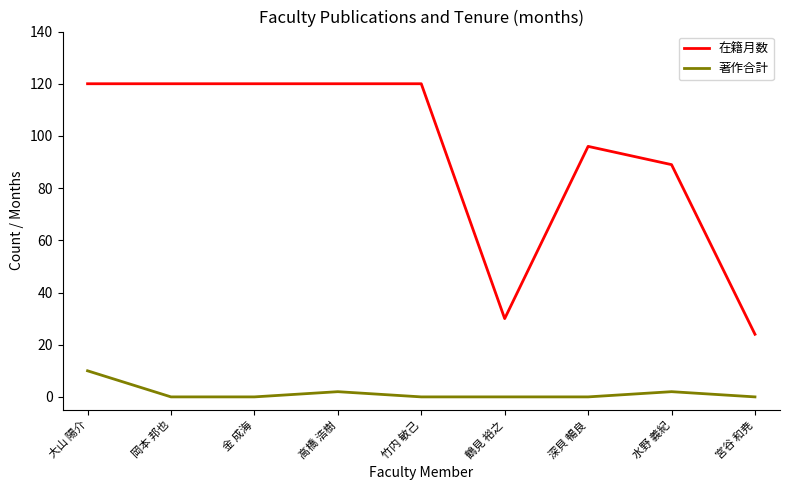

What is the difference between the maximum and minimum values in the 在籍月数 series?

96